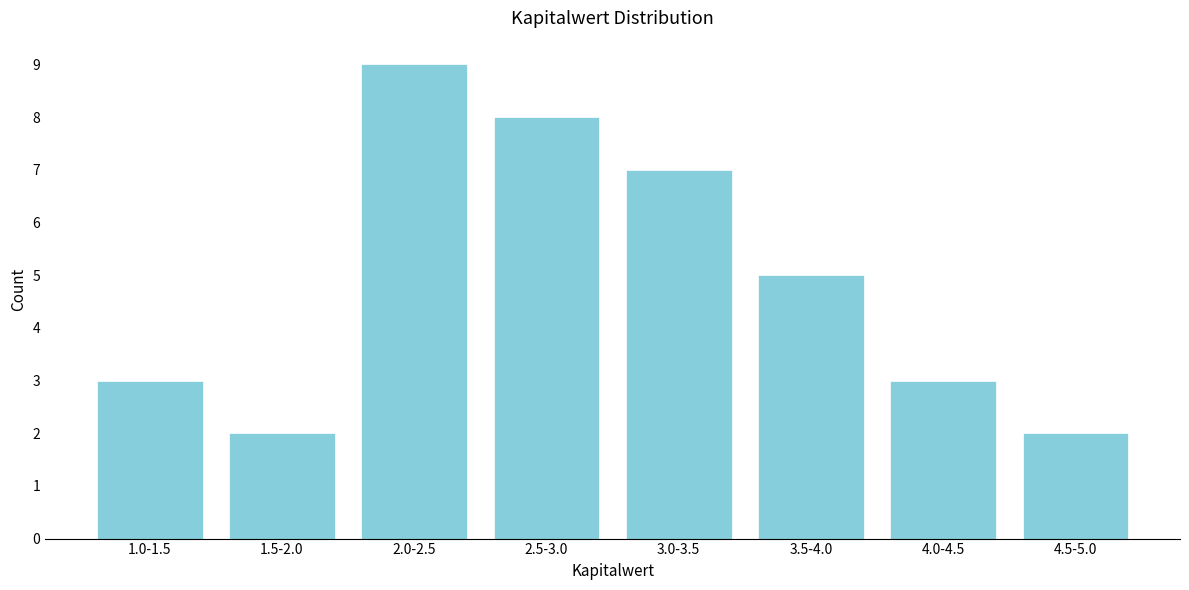

Reading left to right, list all the values displayed in this chart.

1.0-1.5=3	1.5-2.0=2	2.0-2.5=9	2.5-3.0=8	3.0-3.5=7	3.5-4.0=5	4.0-4.5=3	4.5-5.0=2